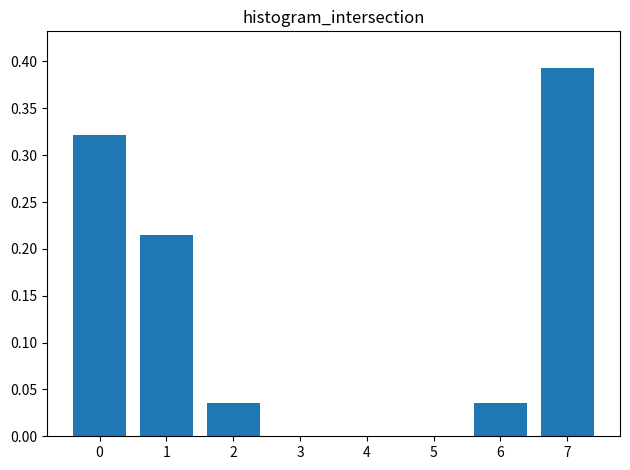

Is it true that the value at 0 is 0.1?

False